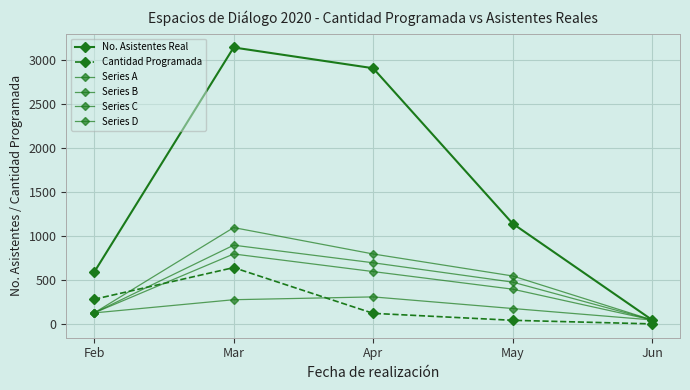

Reading right to left, list all the values displayed in this chart.

No. Asistentes Real: 50	1146	2912	3148	593
Cantidad Programada: 5	46	125	645	285
Series A: 50	180	312	280	130
Series B: 50	400	600	800	130
Series C: 50	550	800	1100	130
Series D: 50	480	700	900	130